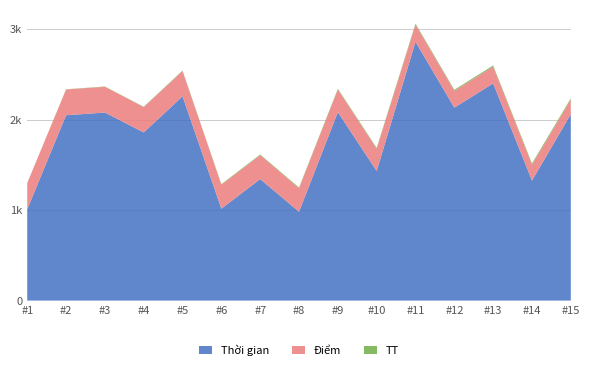

Reading left to right, transcribe all the data shown in this chart.

Điểm: 290	285	285	280	280	265	265	260	250	245	190	185	185	175	160
Thời gian: 1009	2049	2079	1859	2258	1016	1343	982	2083	1433	2861	2133	2401	1327	2061
TT: 1	2	3	4	5	6	7	8	9	10	11	12	13	14	15